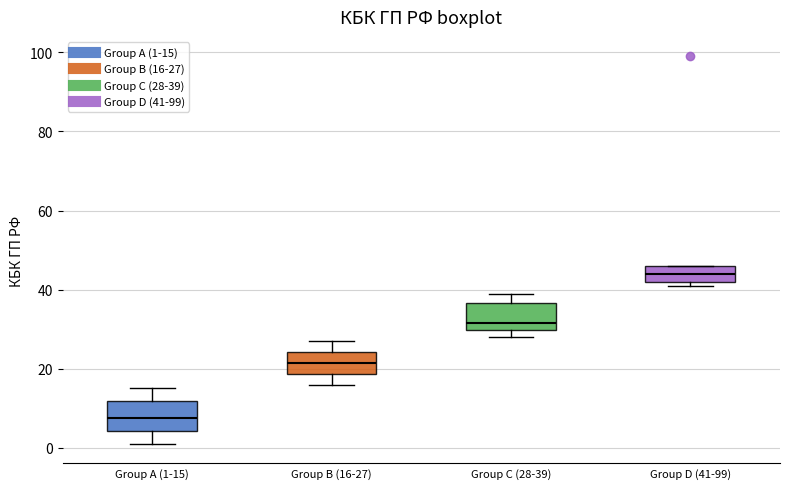

Which box has the highest median line?

Group D (41-99)